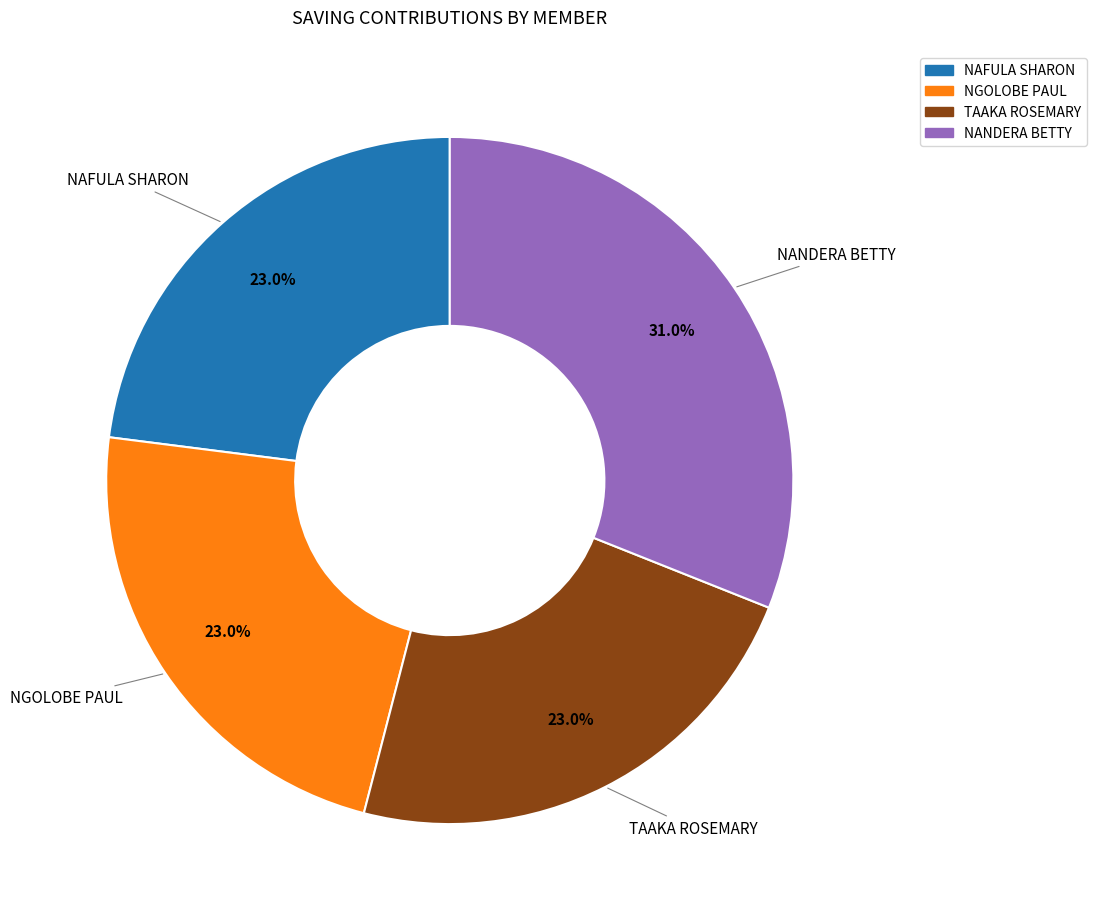

Is there a majority slice in this chart?

No